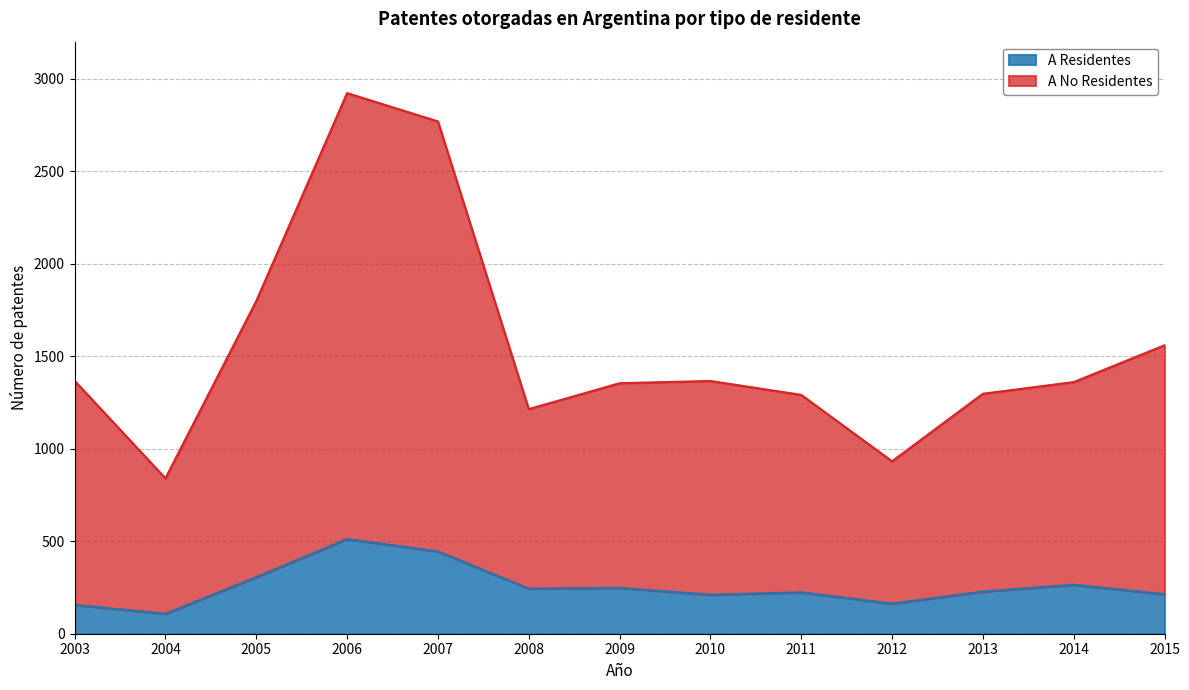

In A No Residentes, how many points are higher than both neighbors (excluding endpoints)?

2